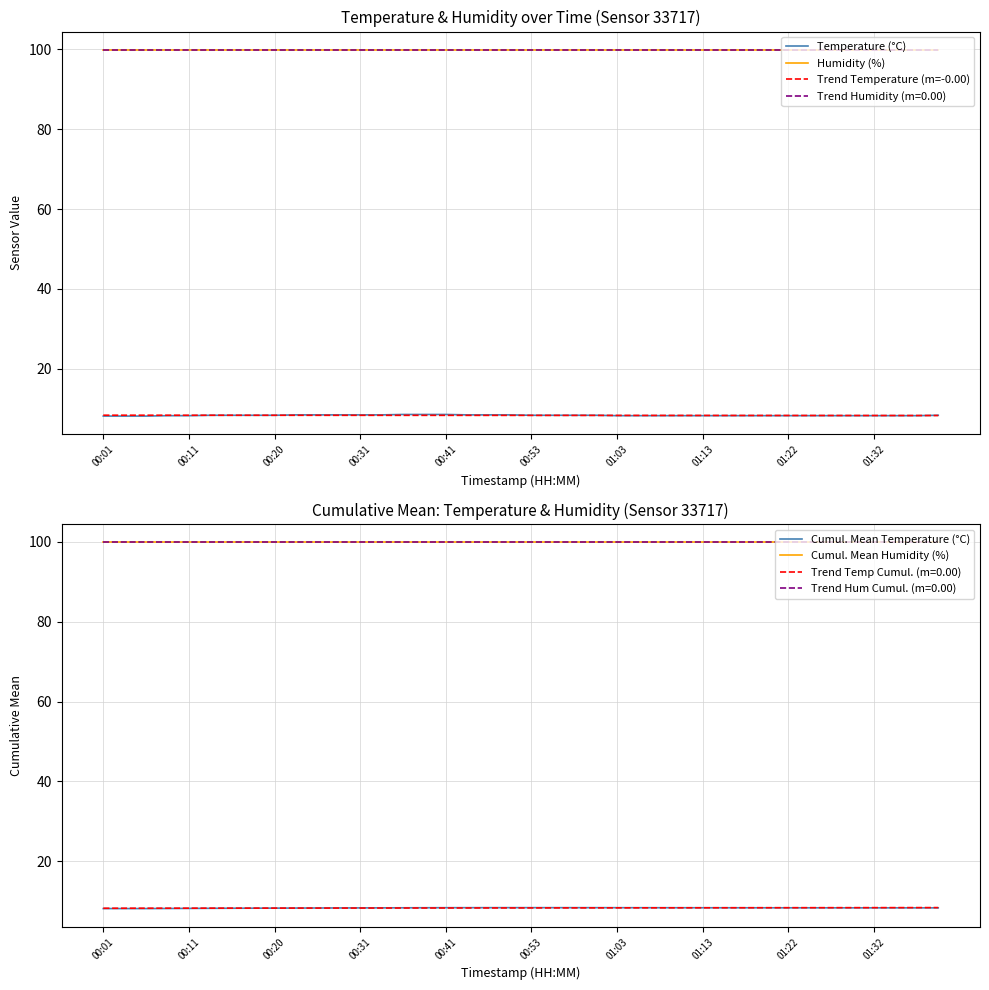

The value of Trend Temperature (m=-0.00) at 00:41 is 5.1. True or false?

False